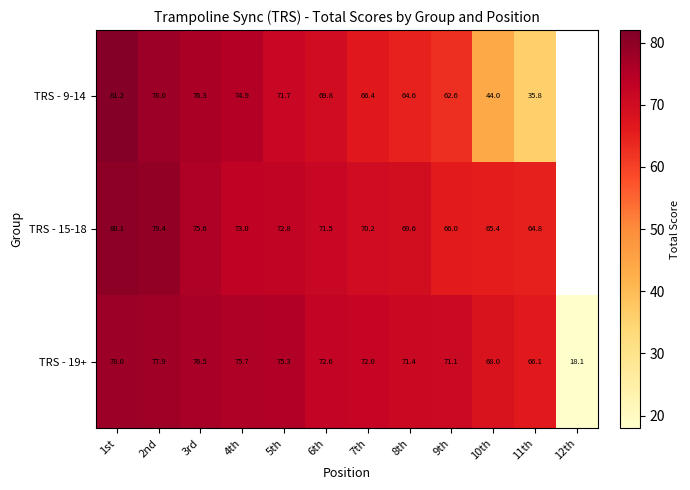

How many values in the TRS - 19+ series are below 72?

5